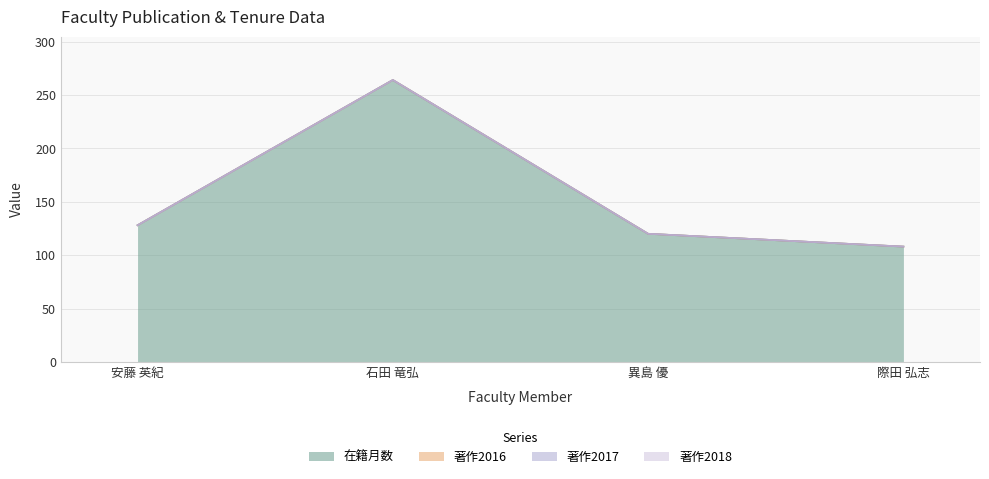

What is the total value across all series at 石田 竜弘?

264